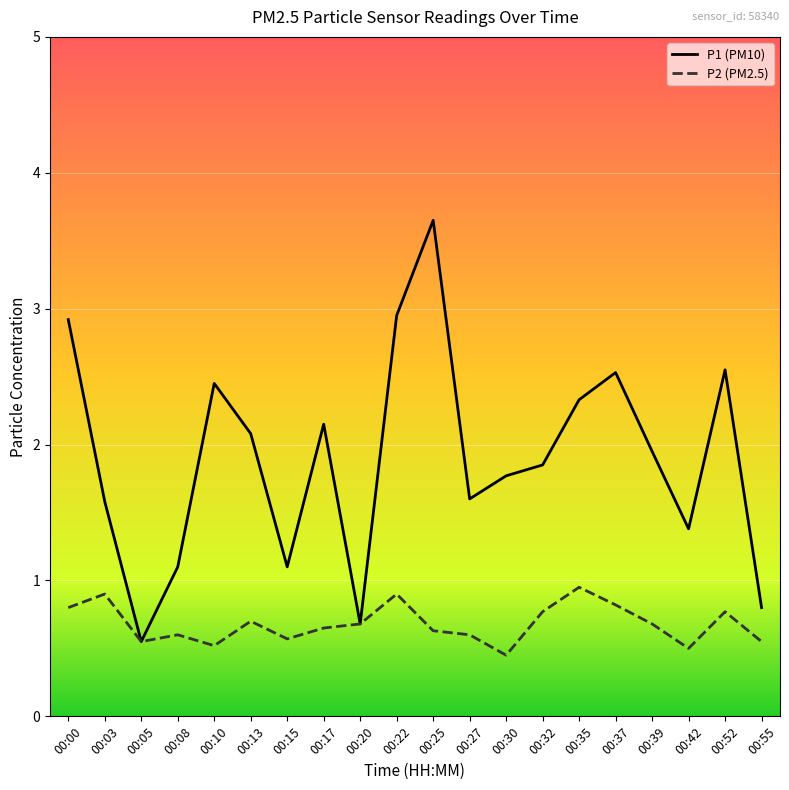

At which label is P2 (PM2.5) closest to 0?

00:30